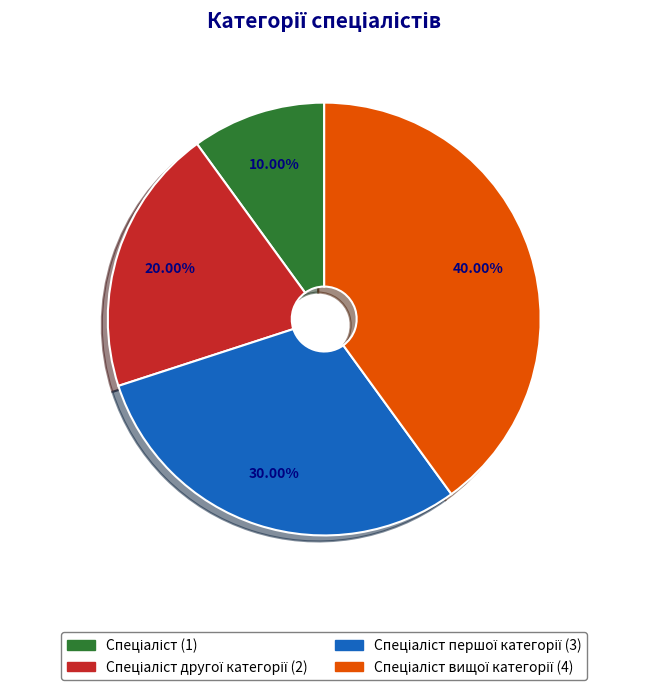

Does any single category account for the majority?

No